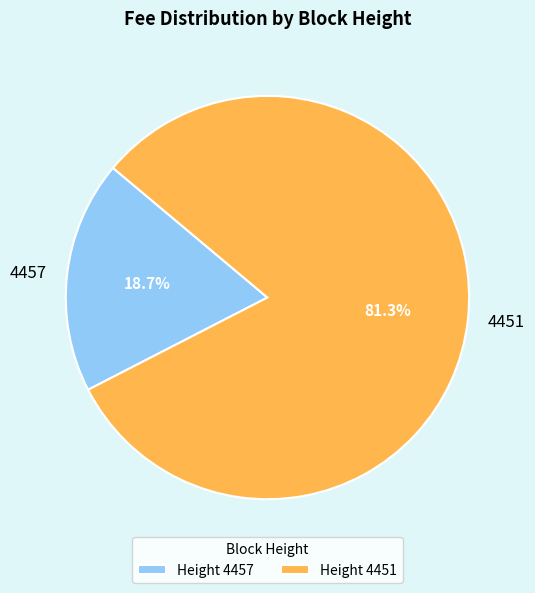

What percentage is NOT represented by 4457?

81.3%